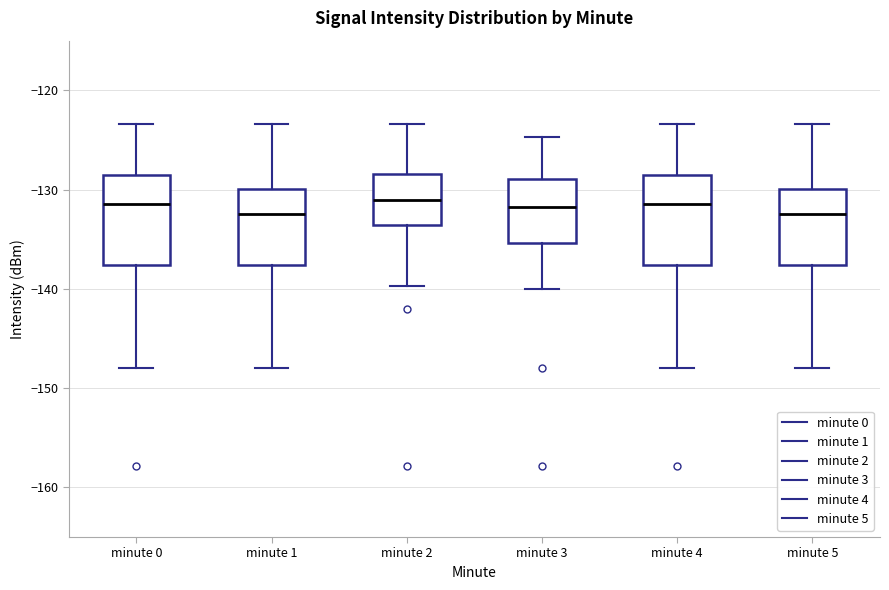

Reading left to right, transcribe this box plot: for each box, give where its median line is, the range the box spans, and where its two whiskers end, as read against the y-axis. The values are not printed on the chart, so give them approximately, as read against the axis.

minute 0: median -131, box -138 to -128, whiskers -148 to -123
minute 1: median -132, box -138 to -130, whiskers -148 to -123
minute 2: median -131, box -134 to -128, whiskers -140 to -123
minute 3: median -132, box -135 to -129, whiskers -140 to -125
minute 4: median -131, box -138 to -128, whiskers -148 to -123
minute 5: median -132, box -138 to -130, whiskers -148 to -123